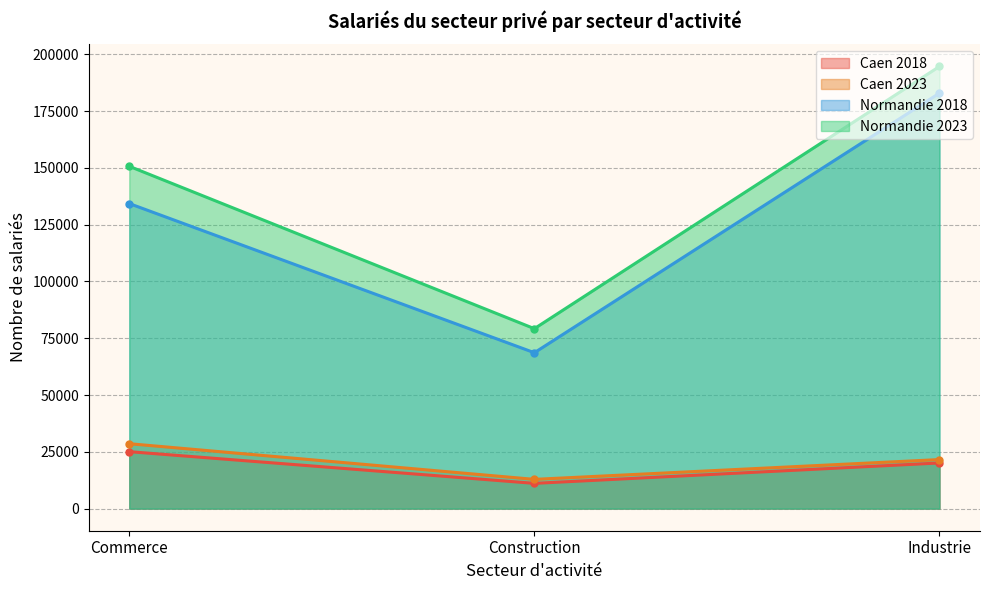

Between Commerce 2023 and Normandie Construction 2018, which is larger?

Normandie Construction 2018